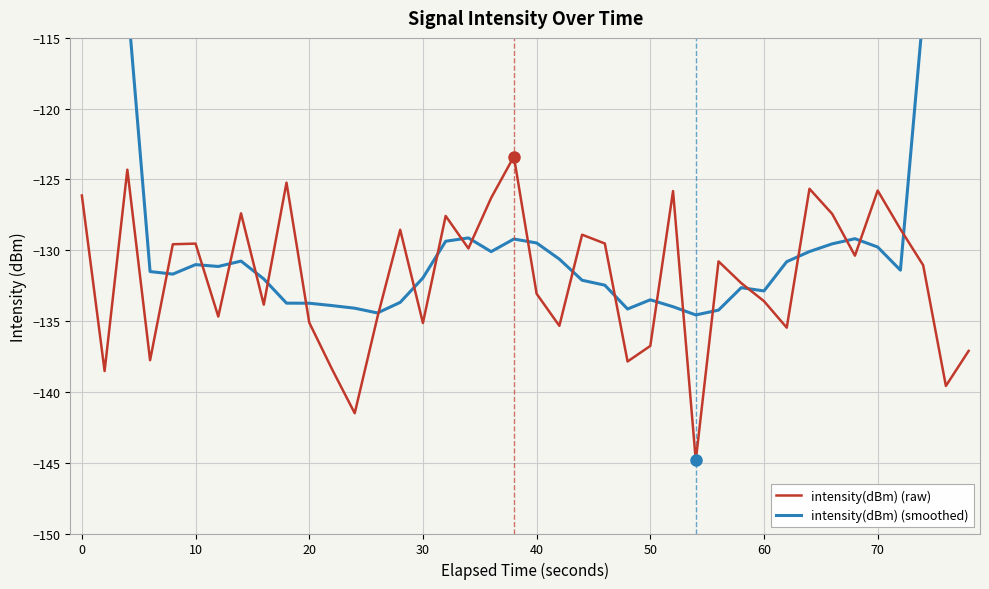

What is the average value of the intensity(dBm) (smoothed) series?

-126.2